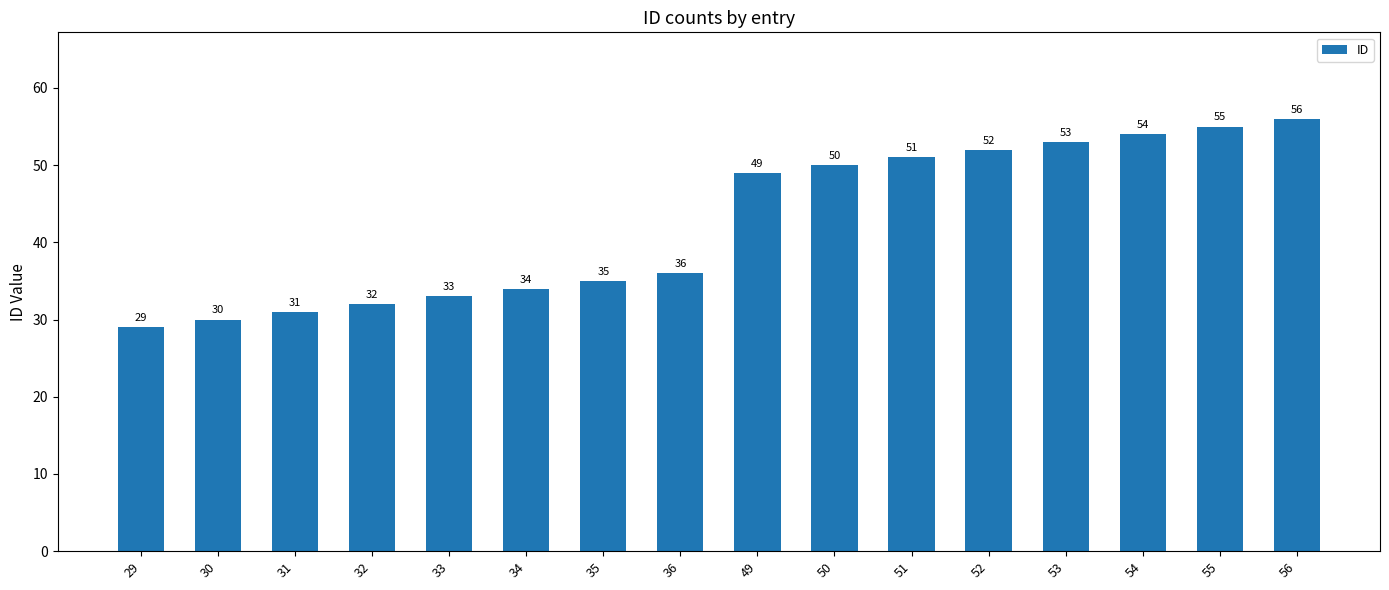

Reading left to right, extract all data points from this chart.

29=29	30=30	31=31	32=32	33=33	34=34	35=35	36=36	49=49	50=50	51=51	52=52	53=53	54=54	55=55	56=56